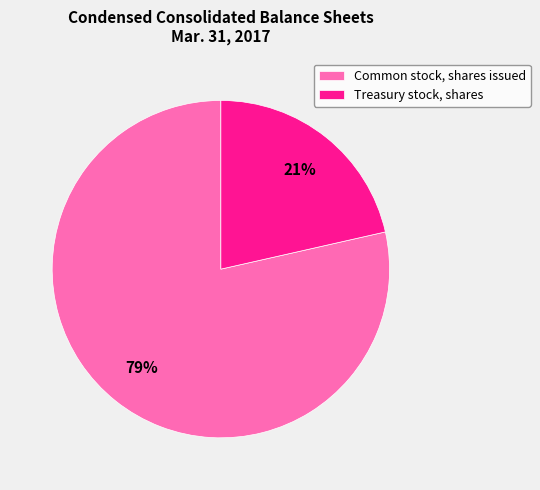

The Treasury stock, shares slice represents 21% of the pie. True or false?

True